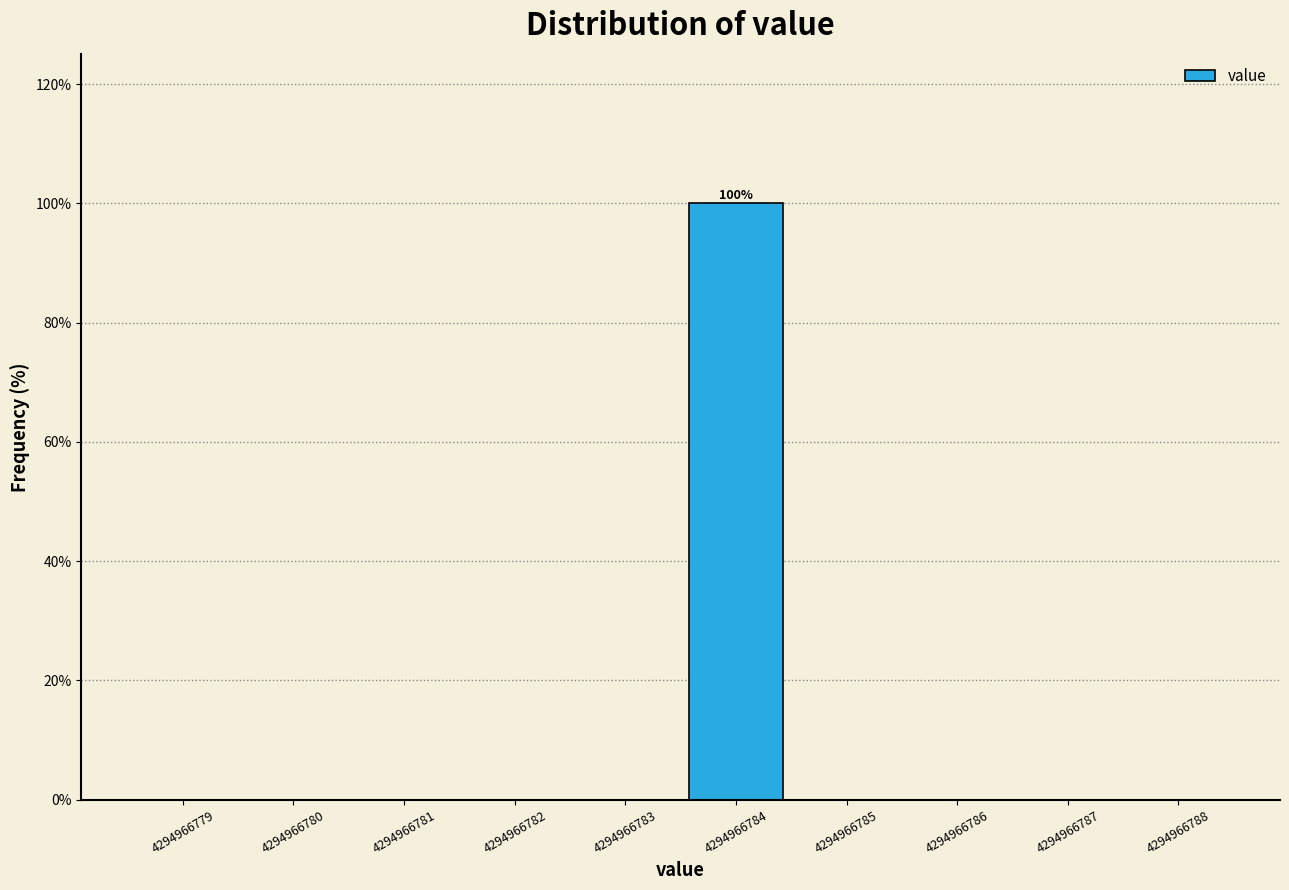

Which range on the x-axis has the tallest bar?

4294966784 to 4294966785